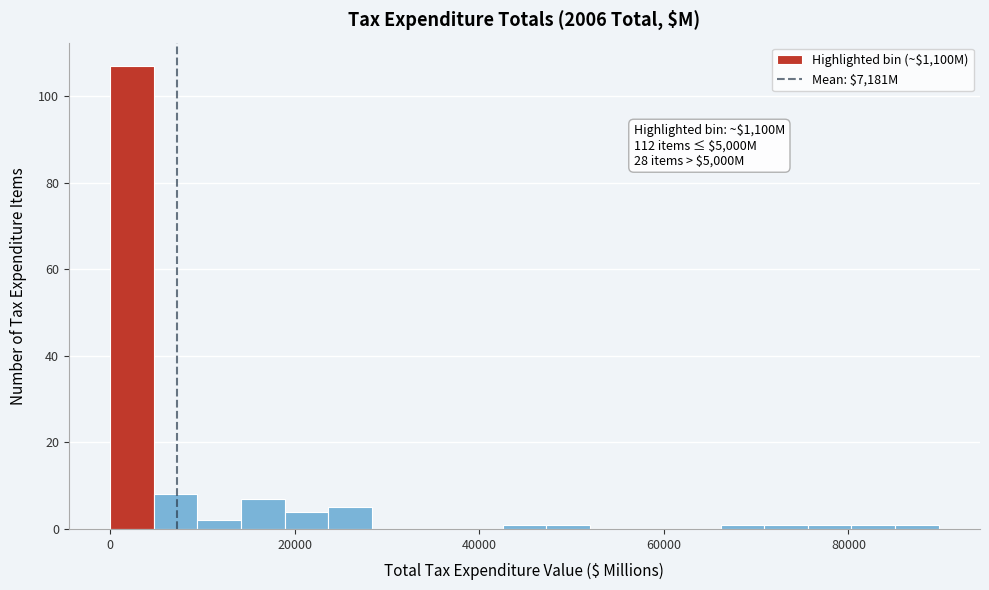

Read against the x-axis, roughly where is the centre of the tallest bar?

2000